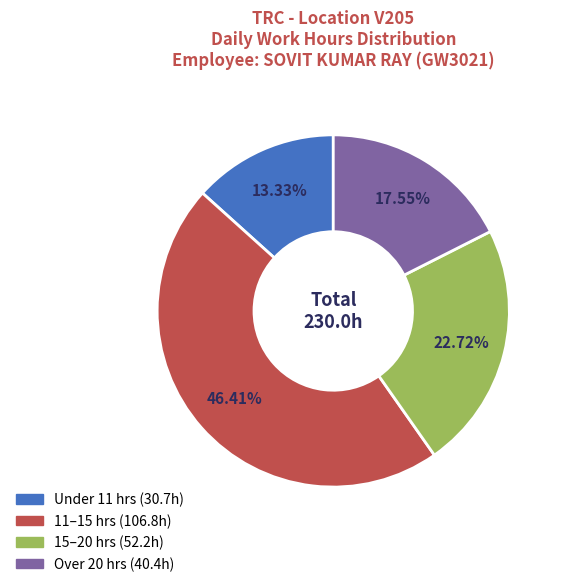

Is there a majority slice in this chart?

No